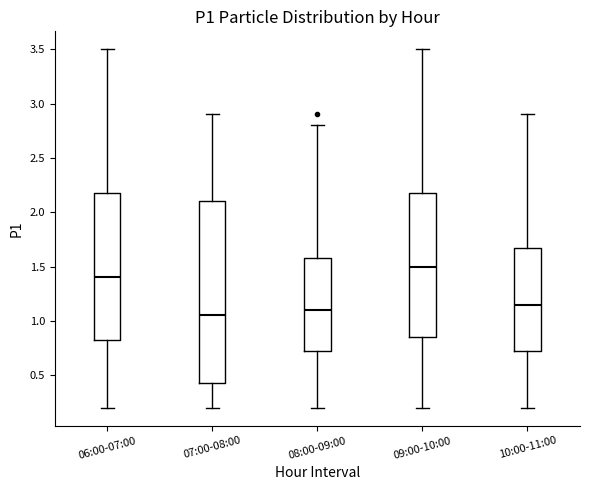

Reading left to right, read every box against the y-axis: the position of its median line, the range the box covers, and the ends of its whiskers. The values are not printed on the chart, so give them approximately, as read against the axis.

06:00-07:00: median 1.40, box 0.85 to 2.20, whiskers 0.20 to 3.50
07:00-08:00: median 1.05, box 0.45 to 2.10, whiskers 0.20 to 2.90
08:00-09:00: median 1.10, box 0.75 to 1.60, whiskers 0.20 to 2.80
09:00-10:00: median 1.50, box 0.85 to 2.20, whiskers 0.20 to 3.50
10:00-11:00: median 1.15, box 0.75 to 1.70, whiskers 0.20 to 2.90